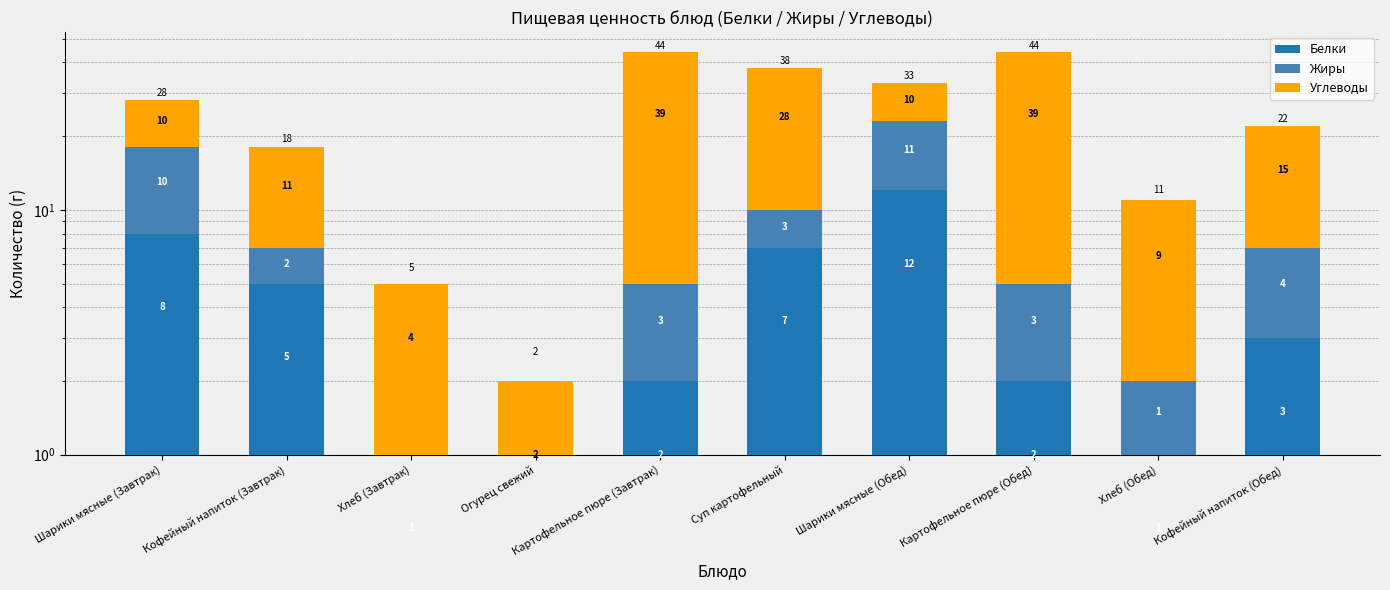

What position from the left is Хлеб (Обед)?

9